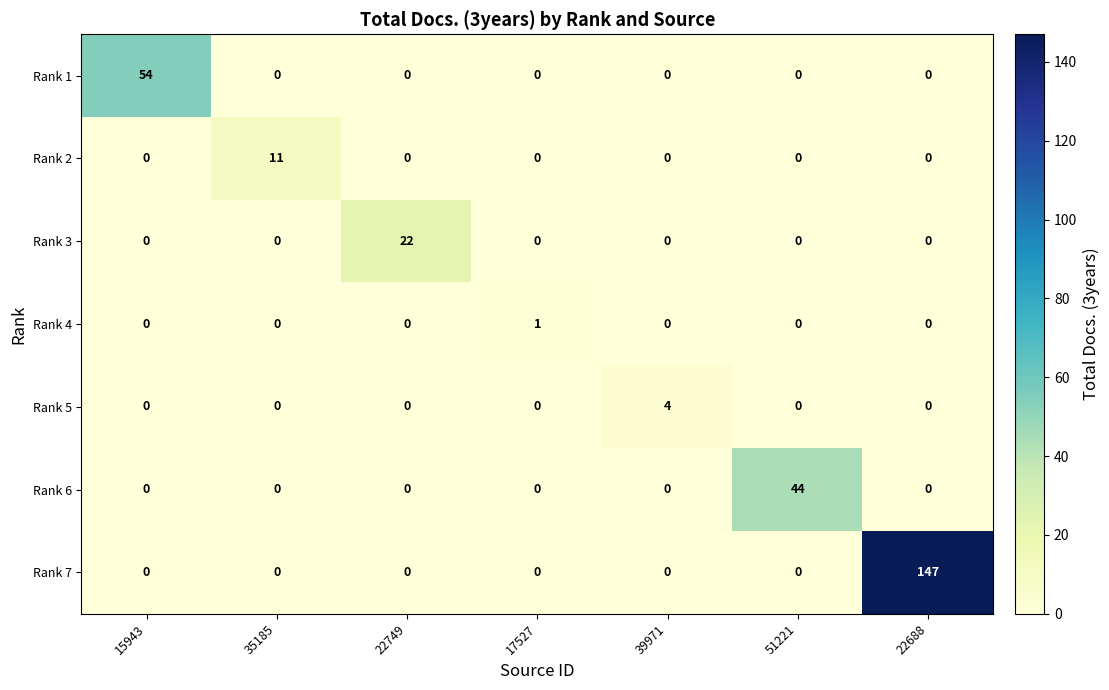

What is the total value across all series at 22749?

22